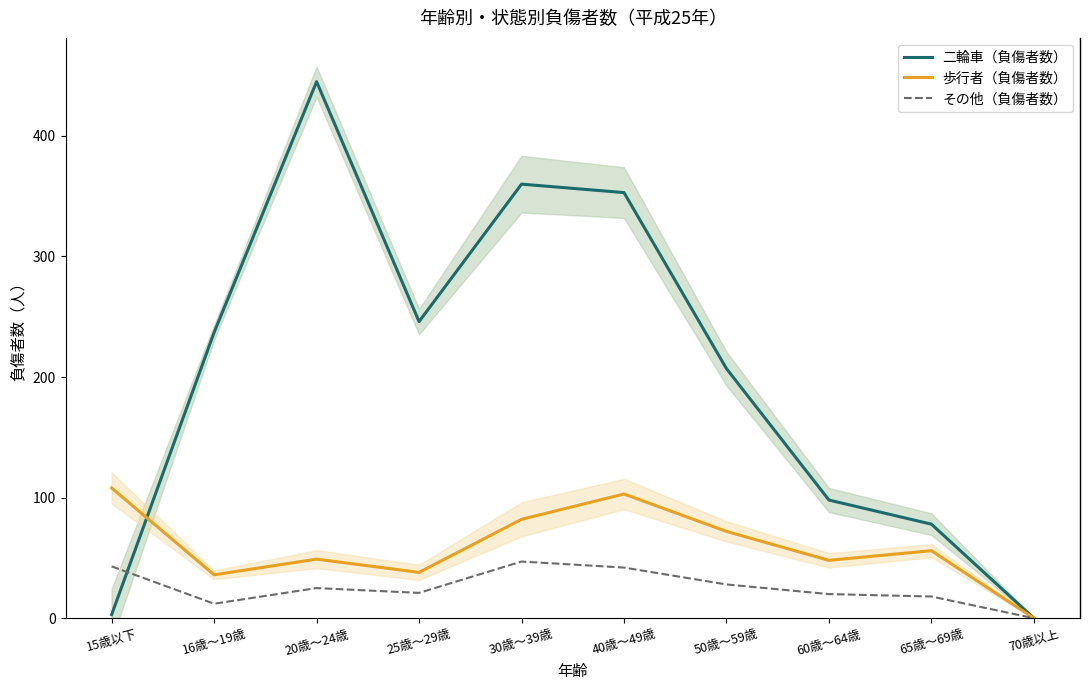

Which has a higher value, 60歳～64歳 or 65歳～69歳?

60歳～64歳